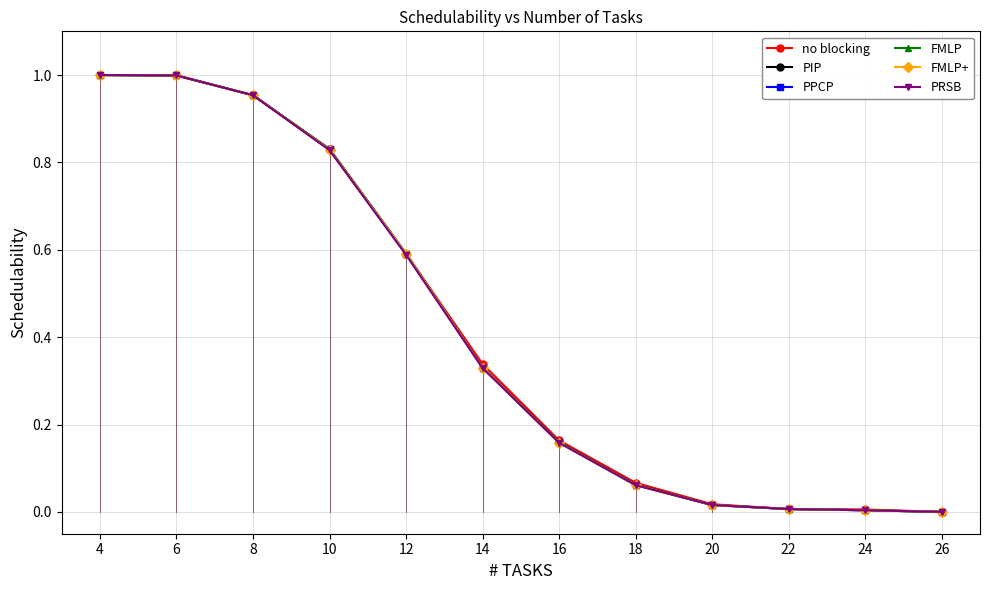

Is the value of no blocking at 14 greater than the value of FMLP+ at 22?

Yes